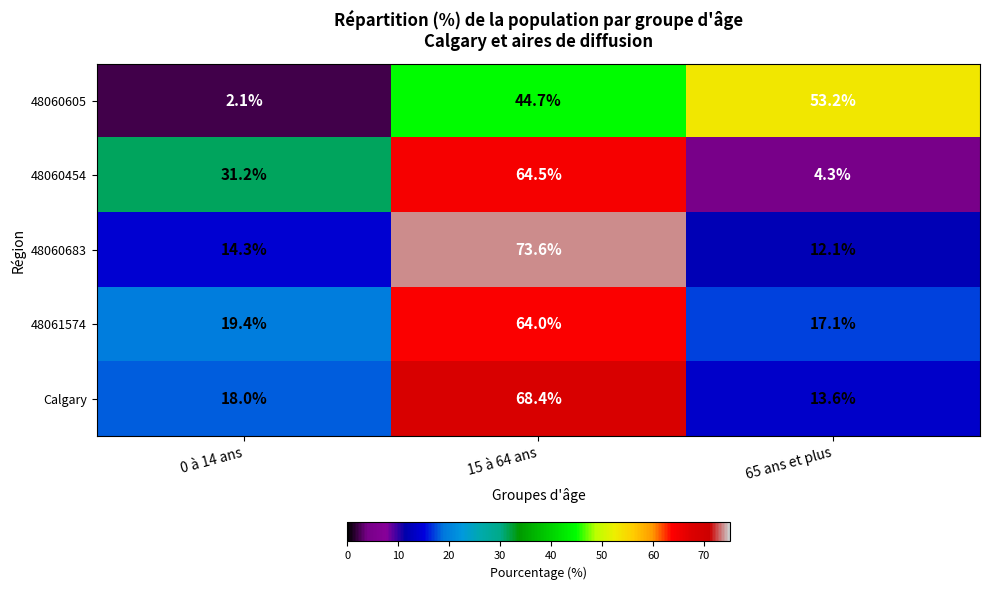

Reading right to left, extract all data points from this chart.

48060605: 65 ans et plus=53.2	15 à 64 ans=44.7	0 à 14 ans=2.1
48060454: 65 ans et plus=4.3	15 à 64 ans=64.5	0 à 14 ans=31.2
48060683: 65 ans et plus=12.1	15 à 64 ans=73.6	0 à 14 ans=14.3
48061574: 65 ans et plus=17.1	15 à 64 ans=64.0	0 à 14 ans=19.4
Calgary: 65 ans et plus=13.6	15 à 64 ans=68.4	0 à 14 ans=18.0